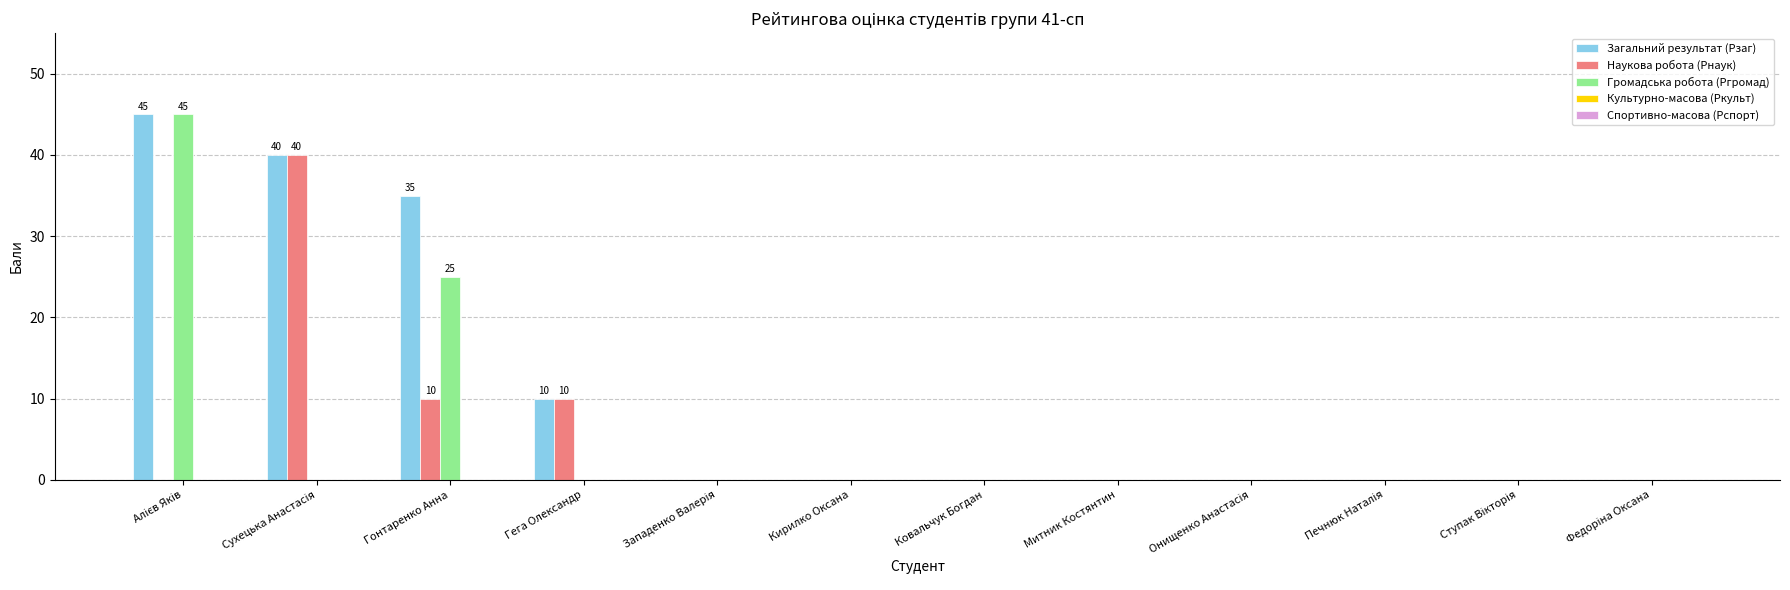

The Загальний результат (Рзаг) series shows 35 at Гонтаренко Анна. True or false?

True